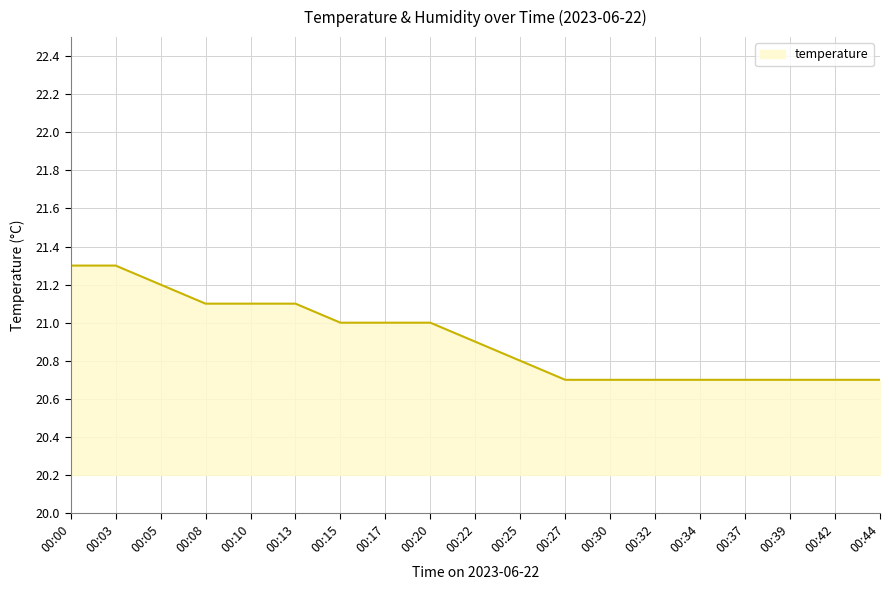

Does the chart have visible grid lines?

Yes